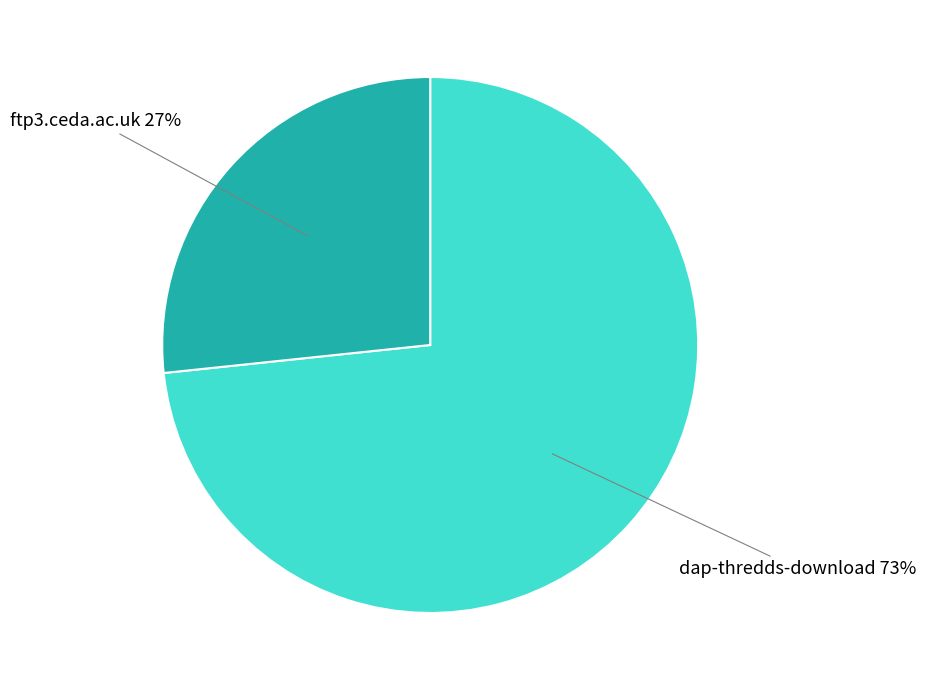

To the nearest percent, what is the average slice percentage?

50%